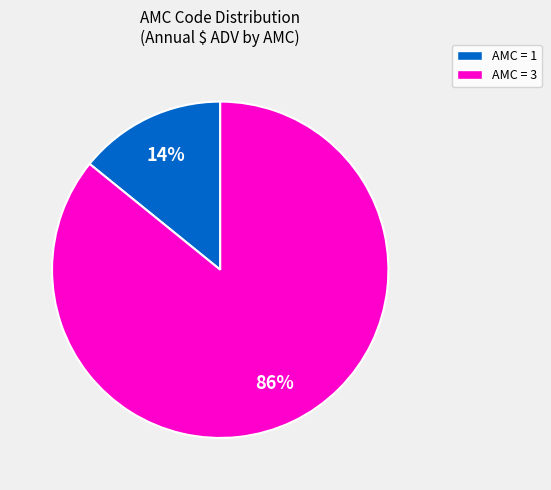

Is there a majority slice in this chart?

Yes